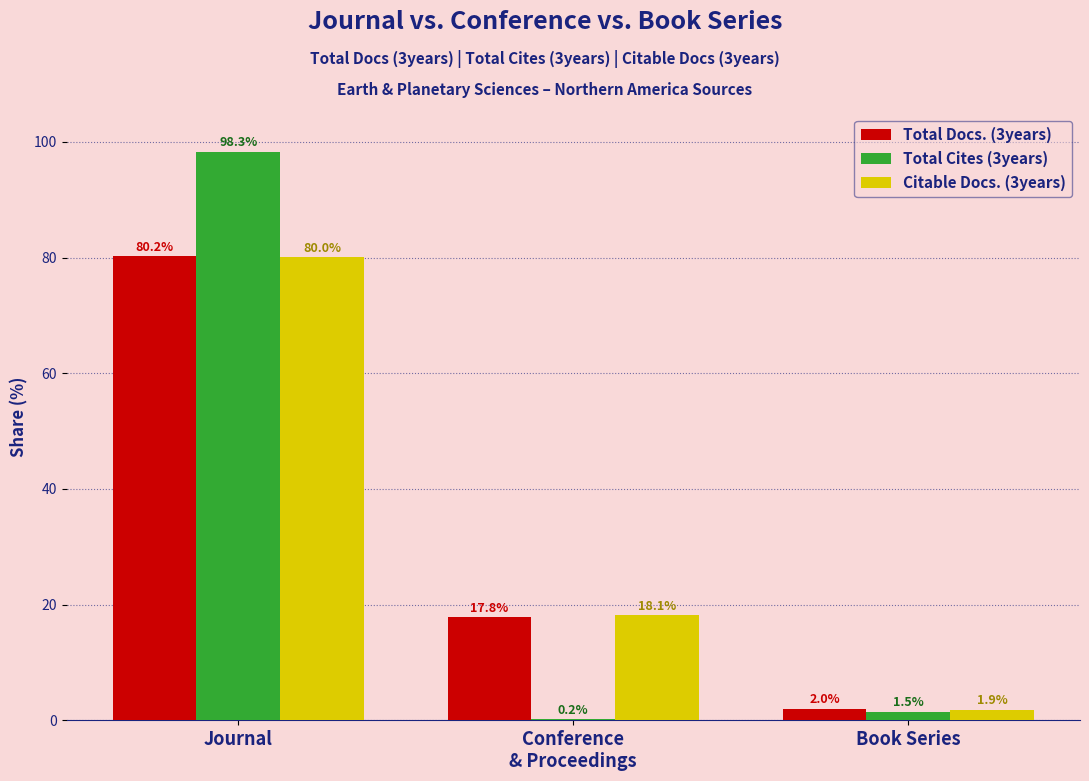

At which label does Total Cites (3years) first exceed 1?

Journal